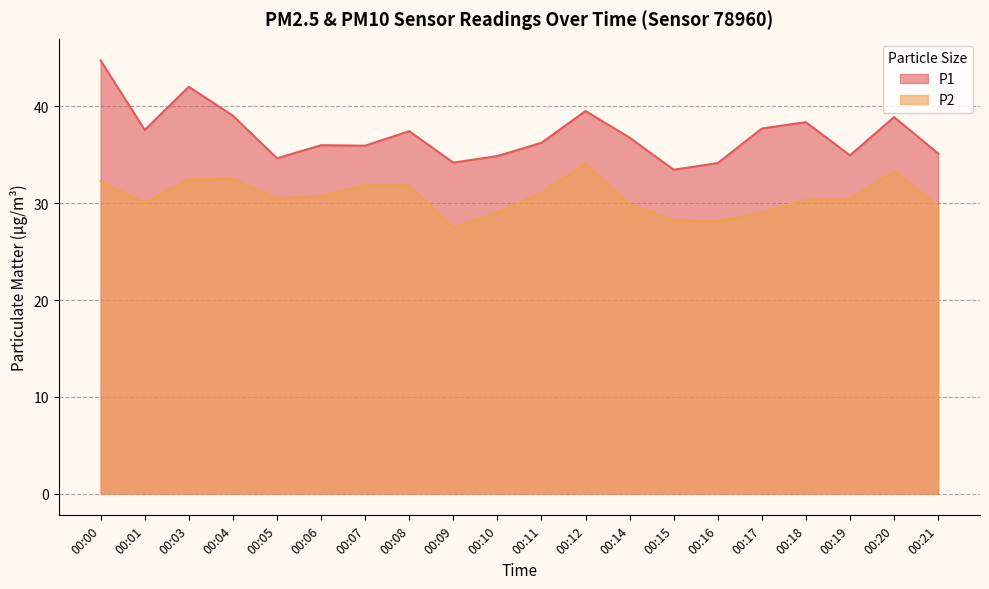

True or false: P1 and P2 intersect in this chart.

False